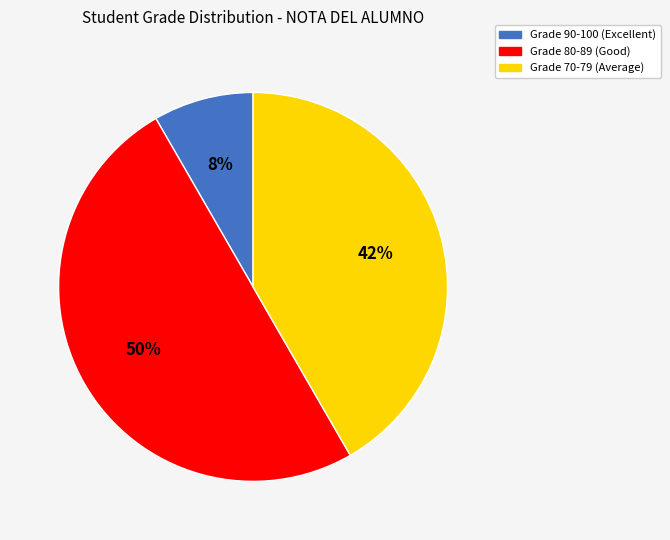

To the nearest percent, what is the average slice percentage?

33%